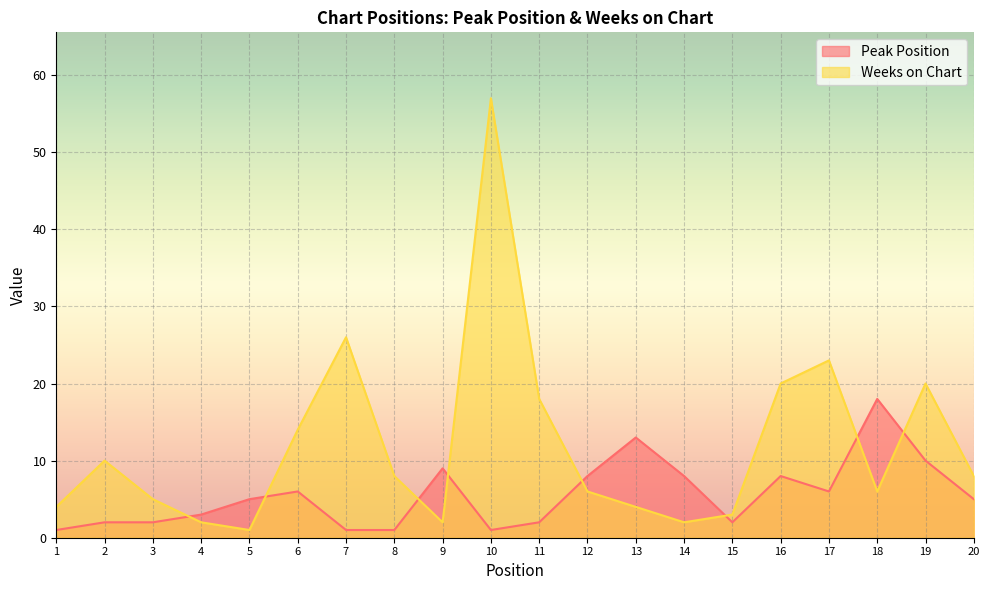

What is the smallest value displayed?

1